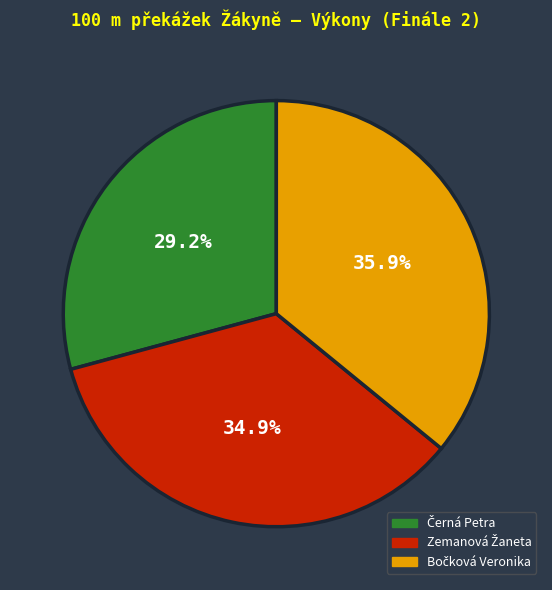

Does any single category account for the majority?

No